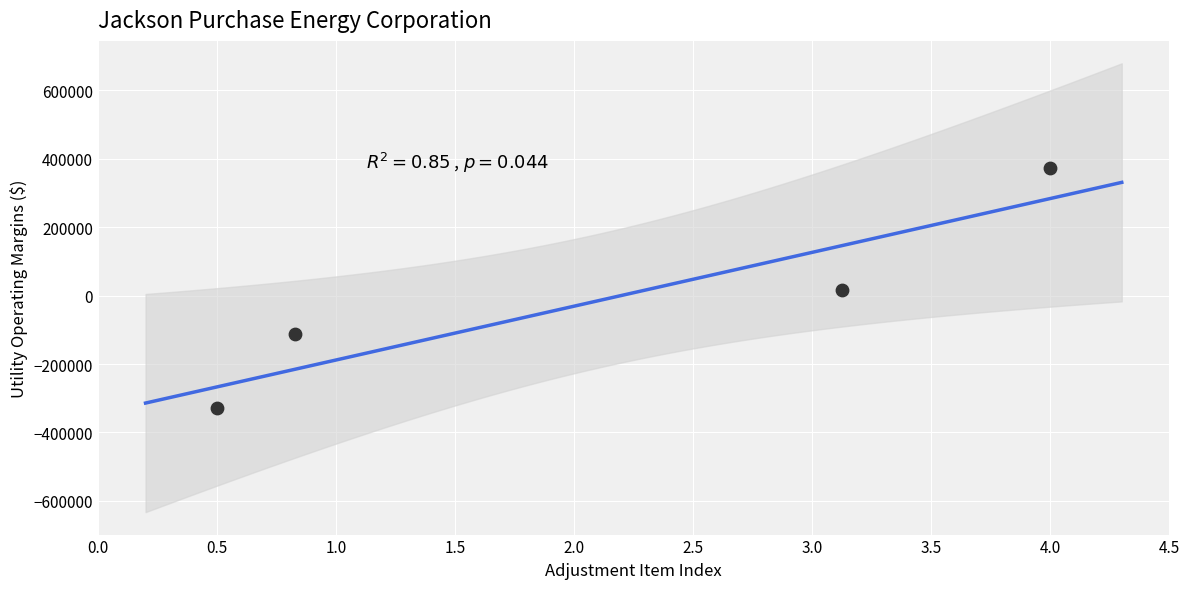

What is the average X value?

2.1